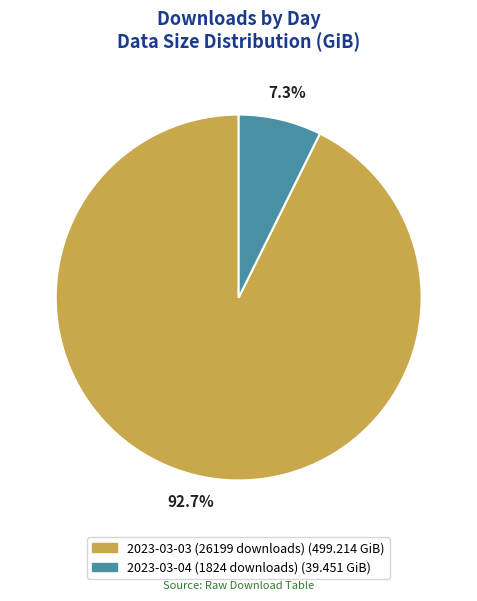

True or false: 2023-03-04 (1824 downloads) accounts for 1% of the total.

False